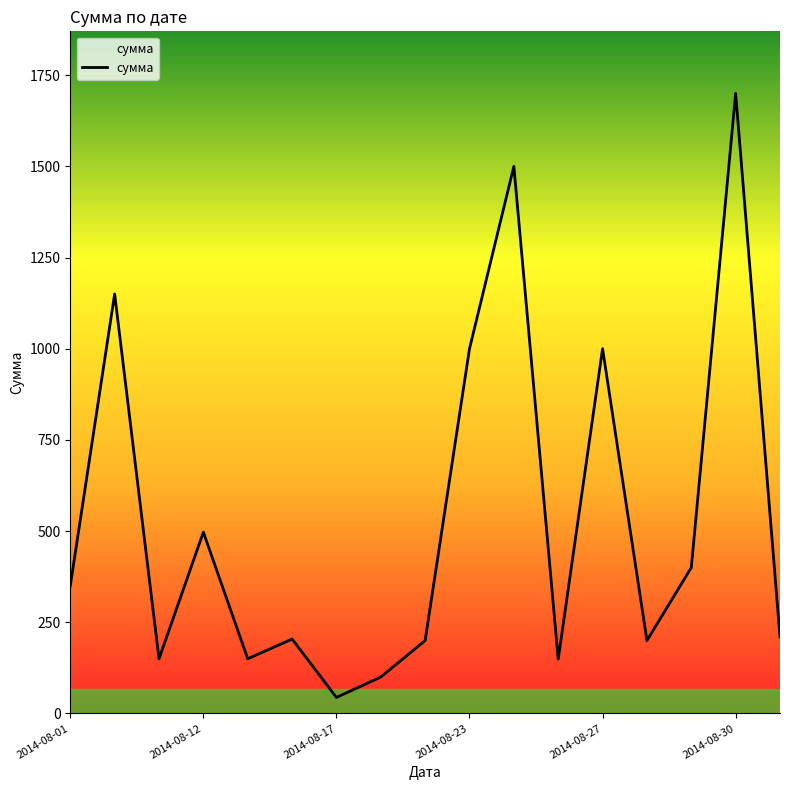

What is the difference between the maximum and minimum values?

1656